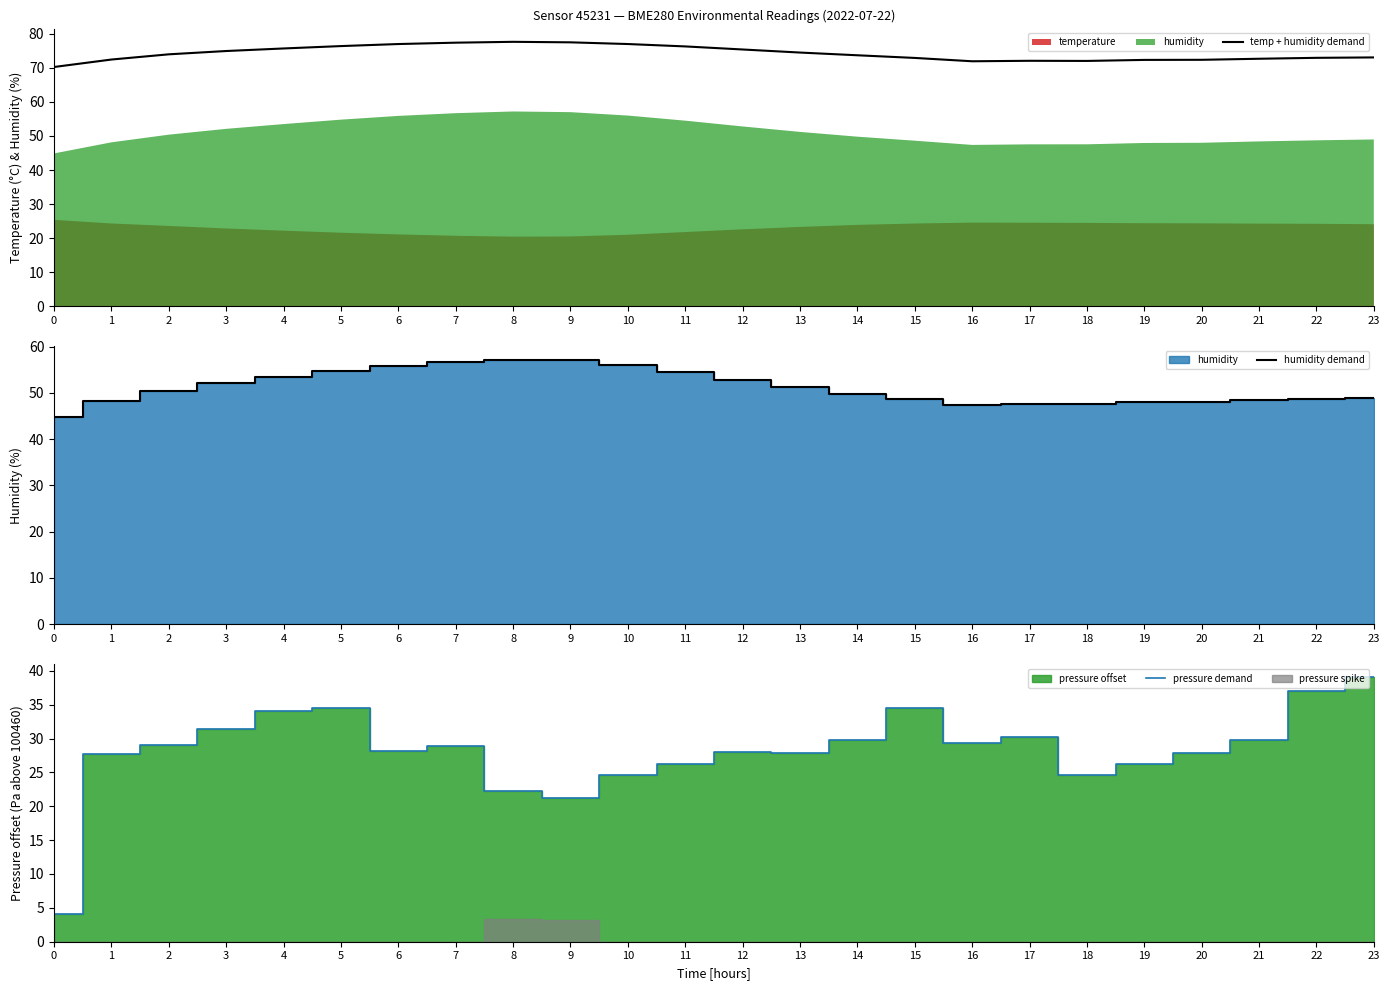

How many values in the pressure demand series are below 28?

10